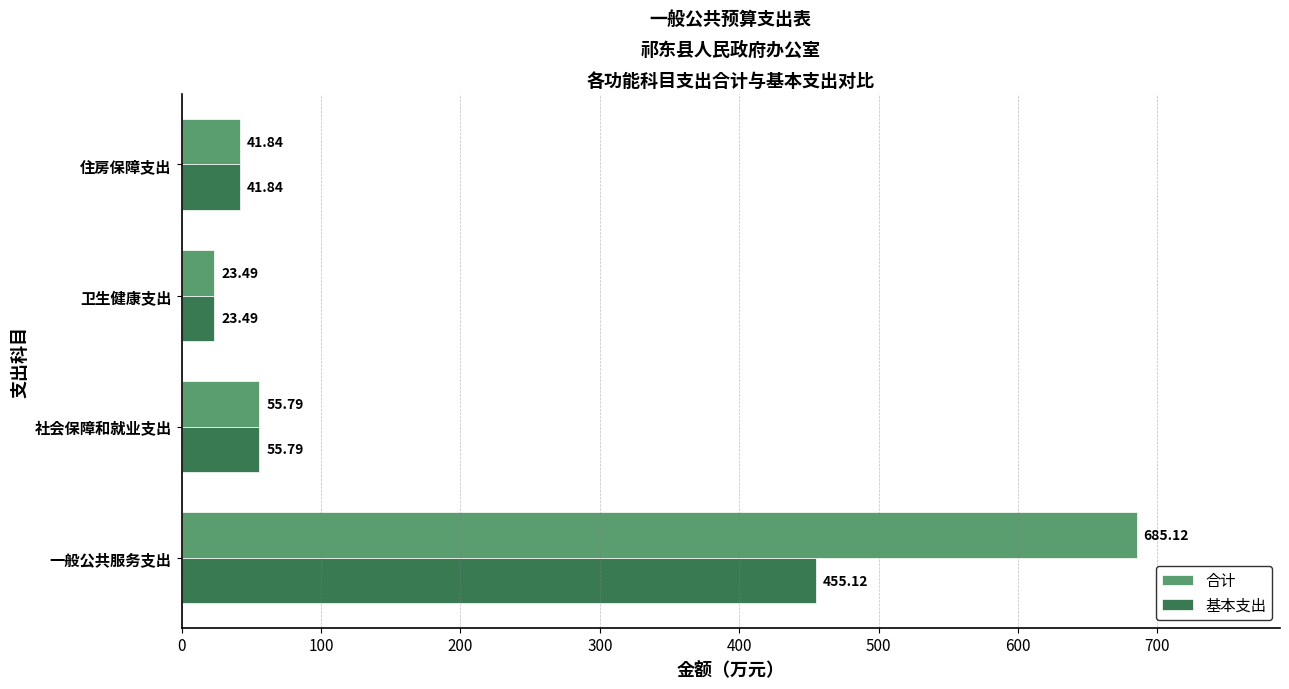

At 一般公共服务支出, list the series in order from largest to smallest.

合计, 基本支出